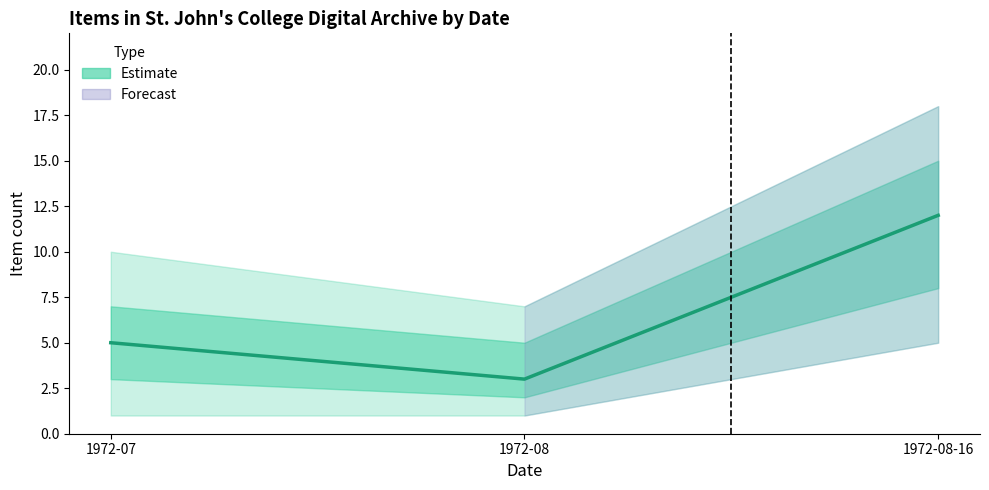

What is the minimum value shown in the chart?

3